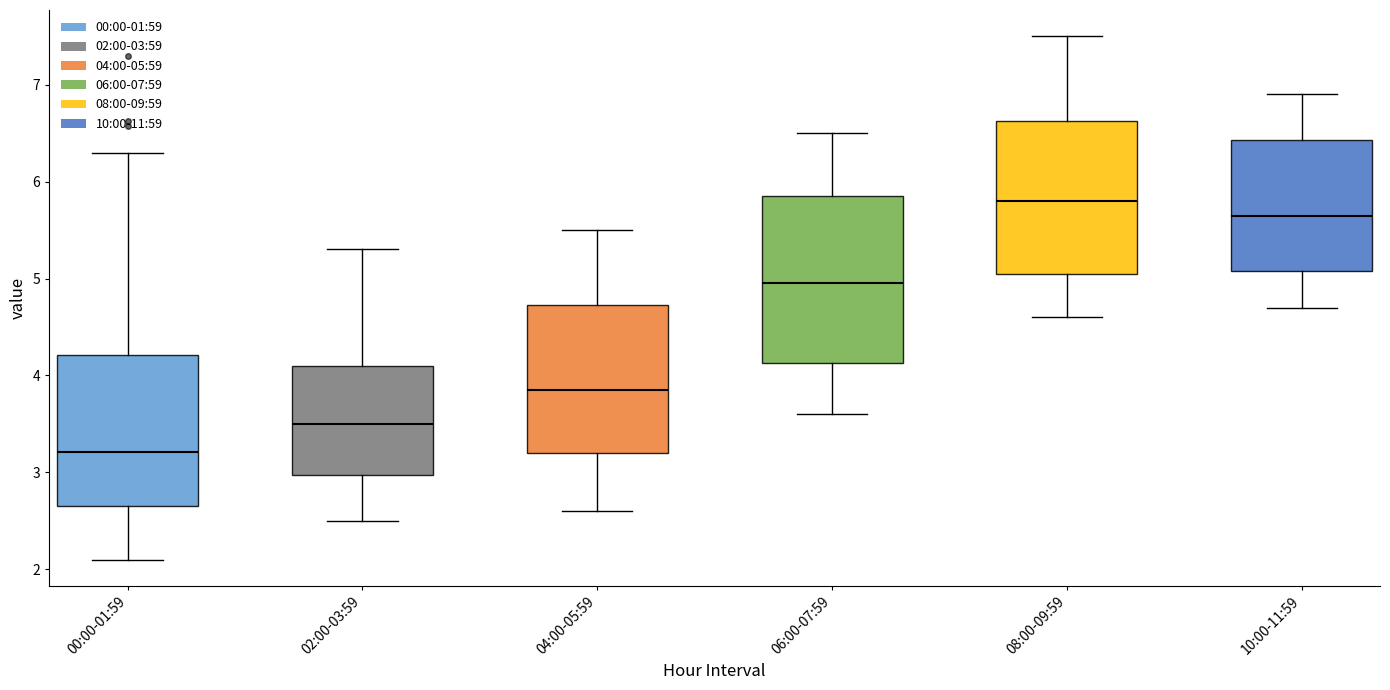

Reading left to right, transcribe this box plot: for each box, give where its median line is, the range the box spans, and where its two whiskers end, as read against the y-axis. The values are not printed on the chart, so give them approximately, as read against the axis.

00:00-01:59: median 3.2, box 2.7 to 4.2, whiskers 2.1 to 6.3
02:00-03:59: median 3.5, box 3.0 to 4.1, whiskers 2.5 to 5.3
04:00-05:59: median 3.9, box 3.2 to 4.7, whiskers 2.6 to 5.5
06:00-07:59: median 5.0, box 4.1 to 5.9, whiskers 3.6 to 6.5
08:00-09:59: median 5.8, box 5.1 to 6.6, whiskers 4.6 to 7.5
10:00-11:59: median 5.7, box 5.1 to 6.4, whiskers 4.7 to 6.9